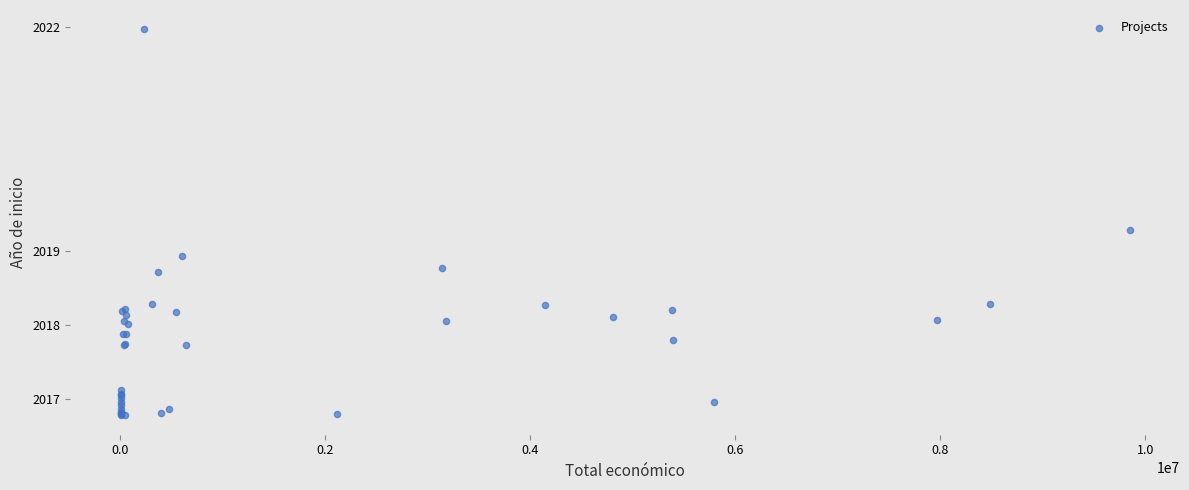

What Y value in the scatter plot is closest to 2019?

2018.9